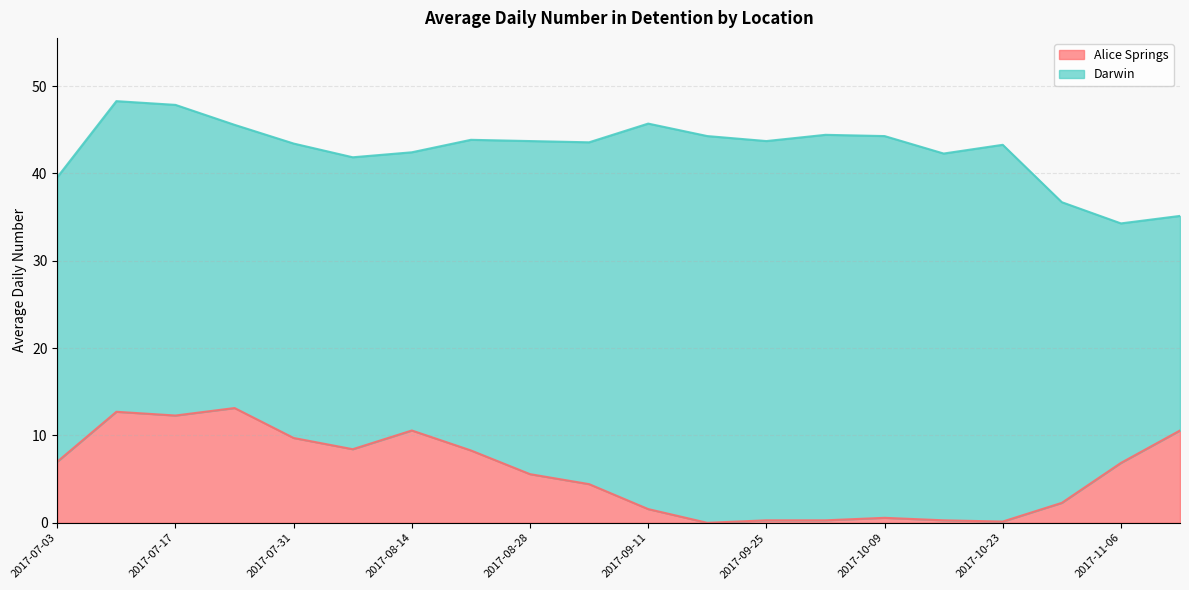

What are all the series names shown in the legend?

Alice Springs, Darwin